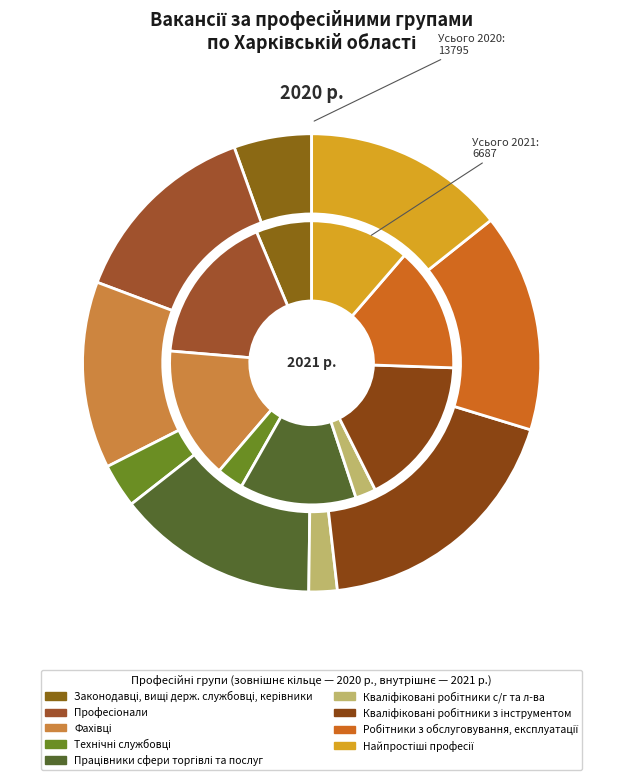

To the nearest percent, what is the difference between the largest and smallest slice percentages?

16%